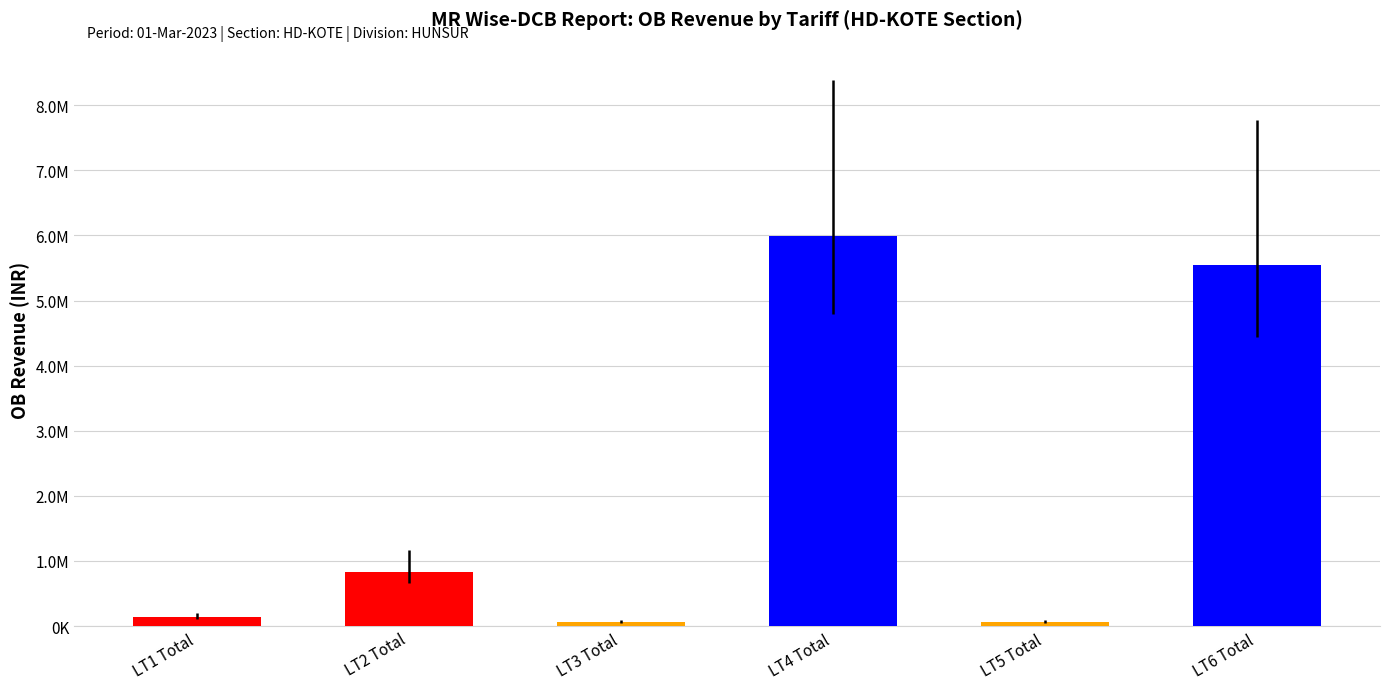

What is the minimum value shown in the chart?

64771.8